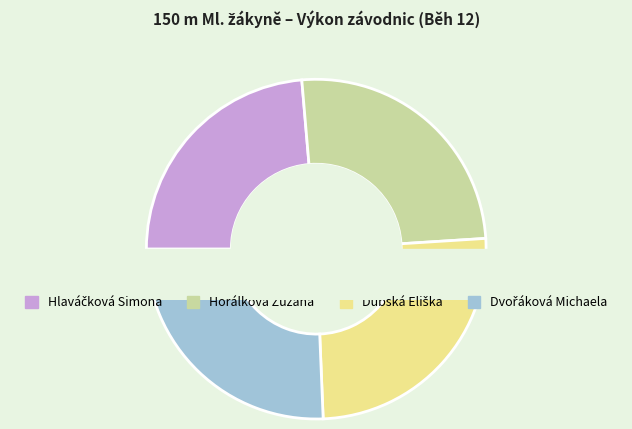

How many slices are in this pie chart?

4